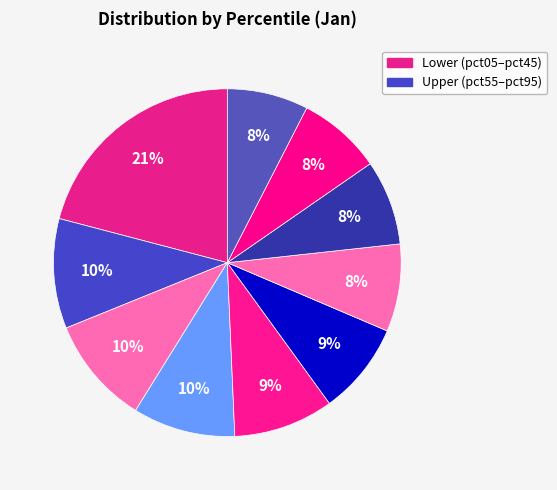

Which slice is the largest?

pct05